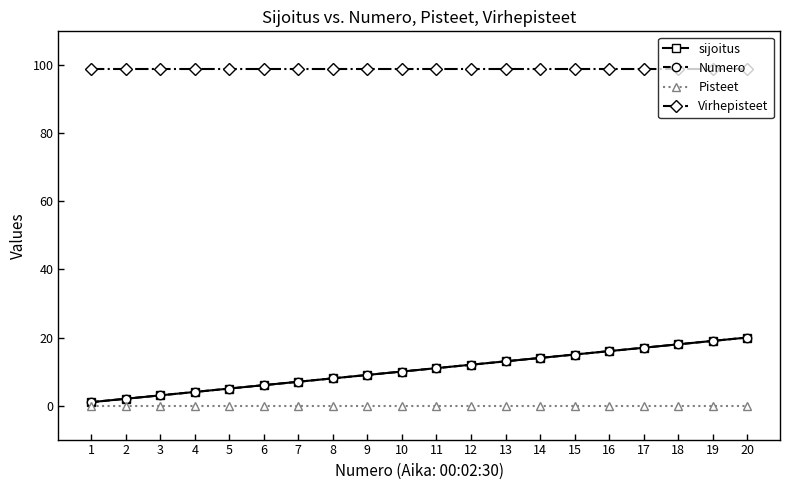

Is this an area chart (filled region under the line)?

No